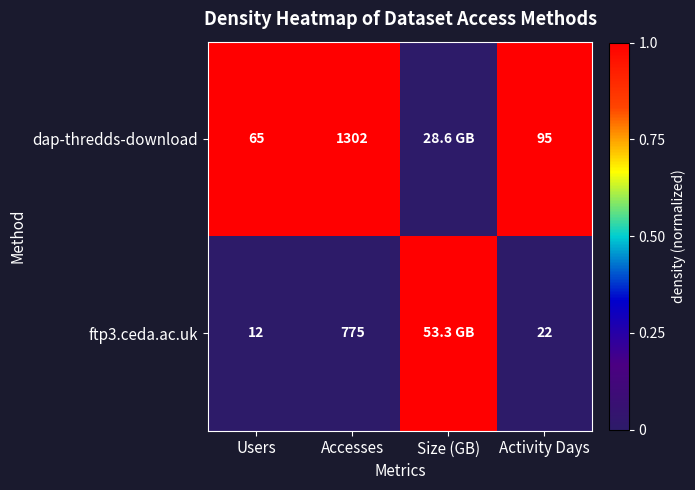

What is the total value across all series at Size (GB)?

1